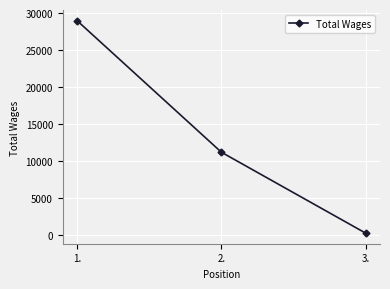

At which label is the value closest to 14581?

2.